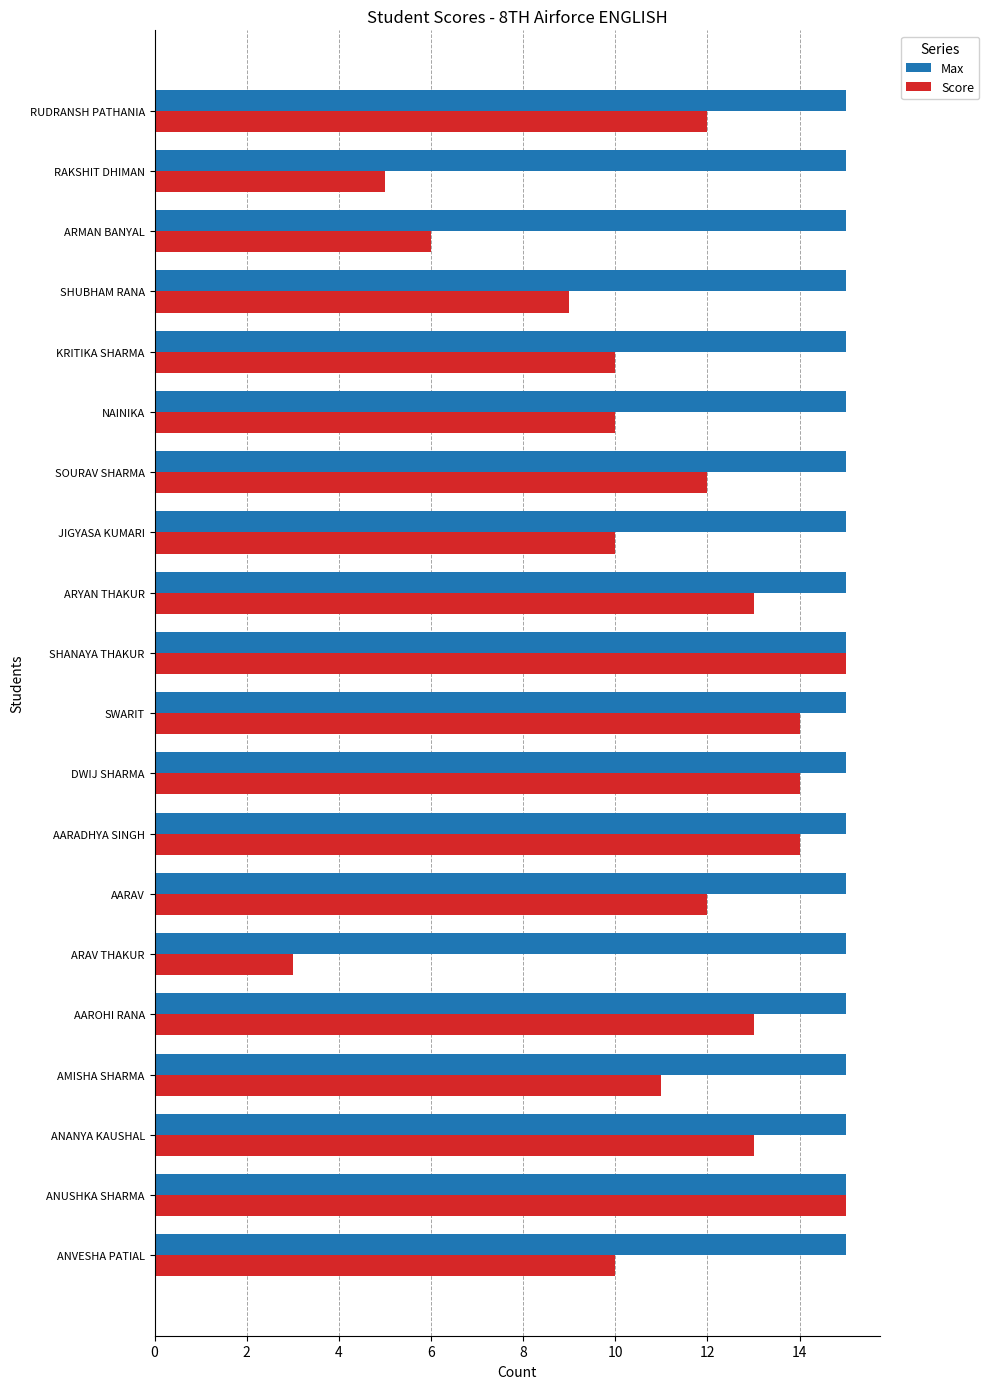

At how many categories does at least one series exceed 7?

20